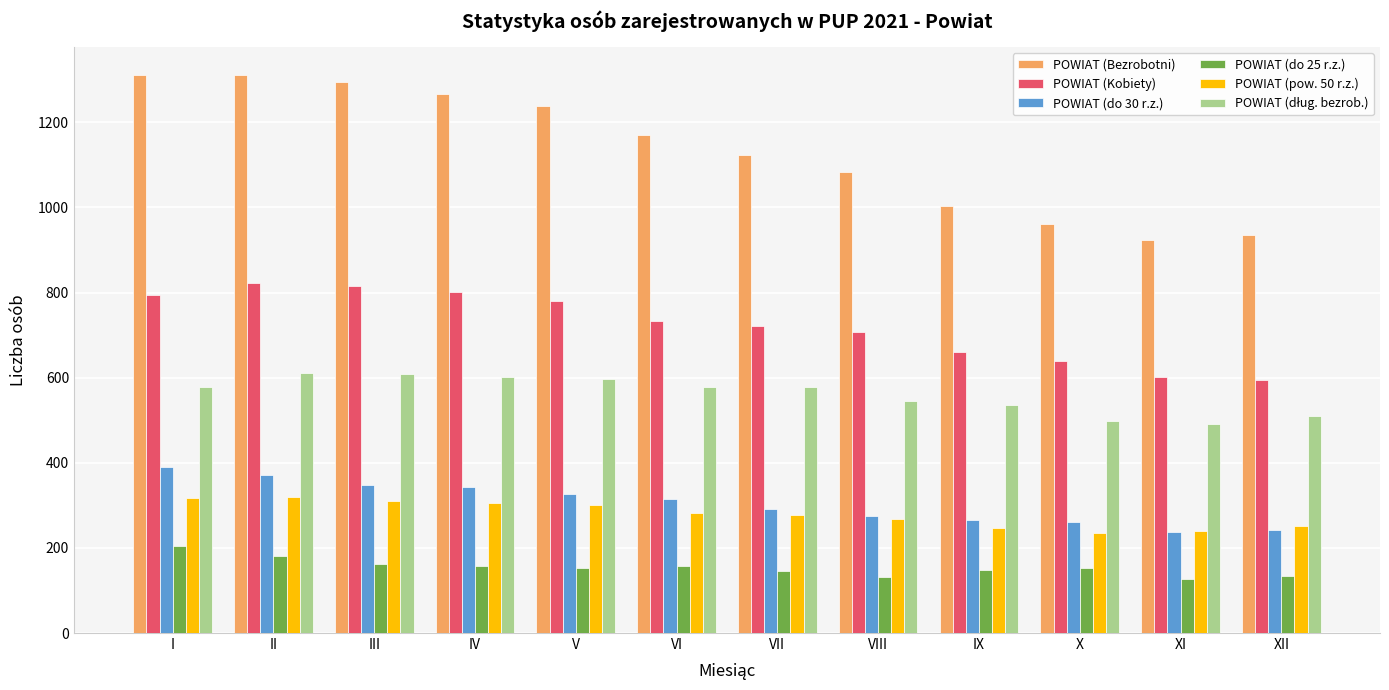

Which series has the largest total across all categories?

POWIAT (Bezrobotni)